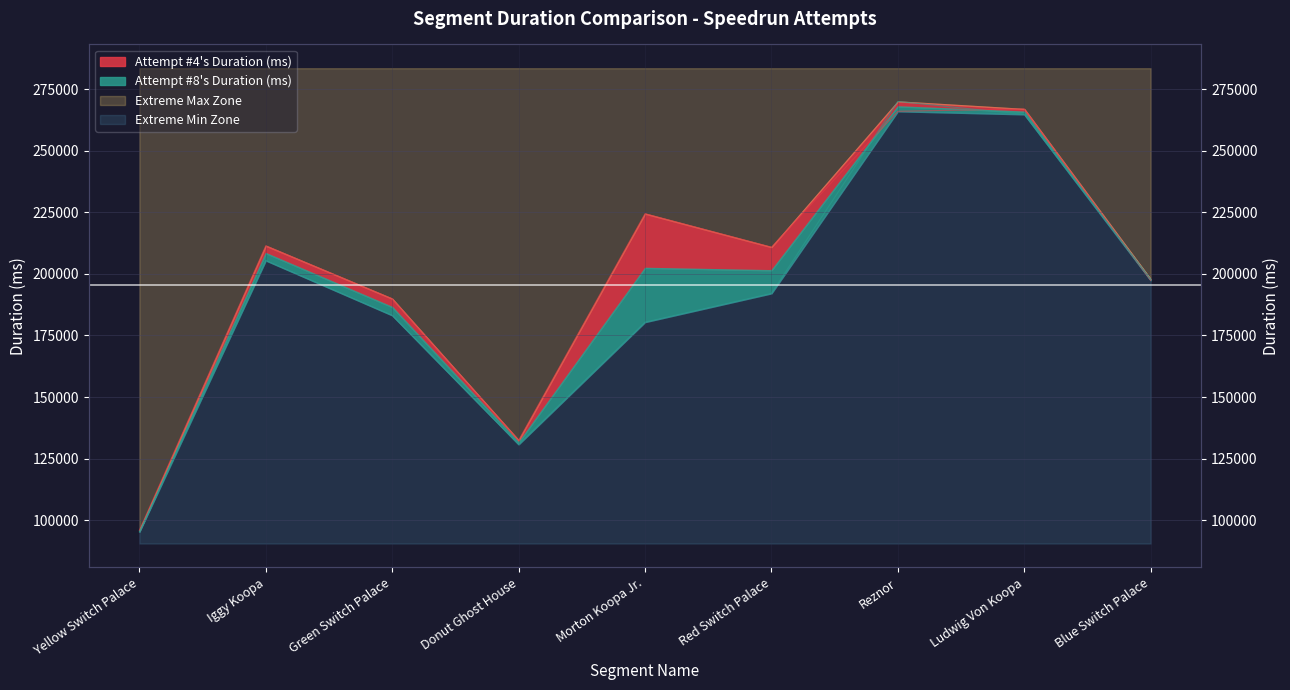

How many values in the Attempt #8's Duration (ms) series exceed 192107?

4